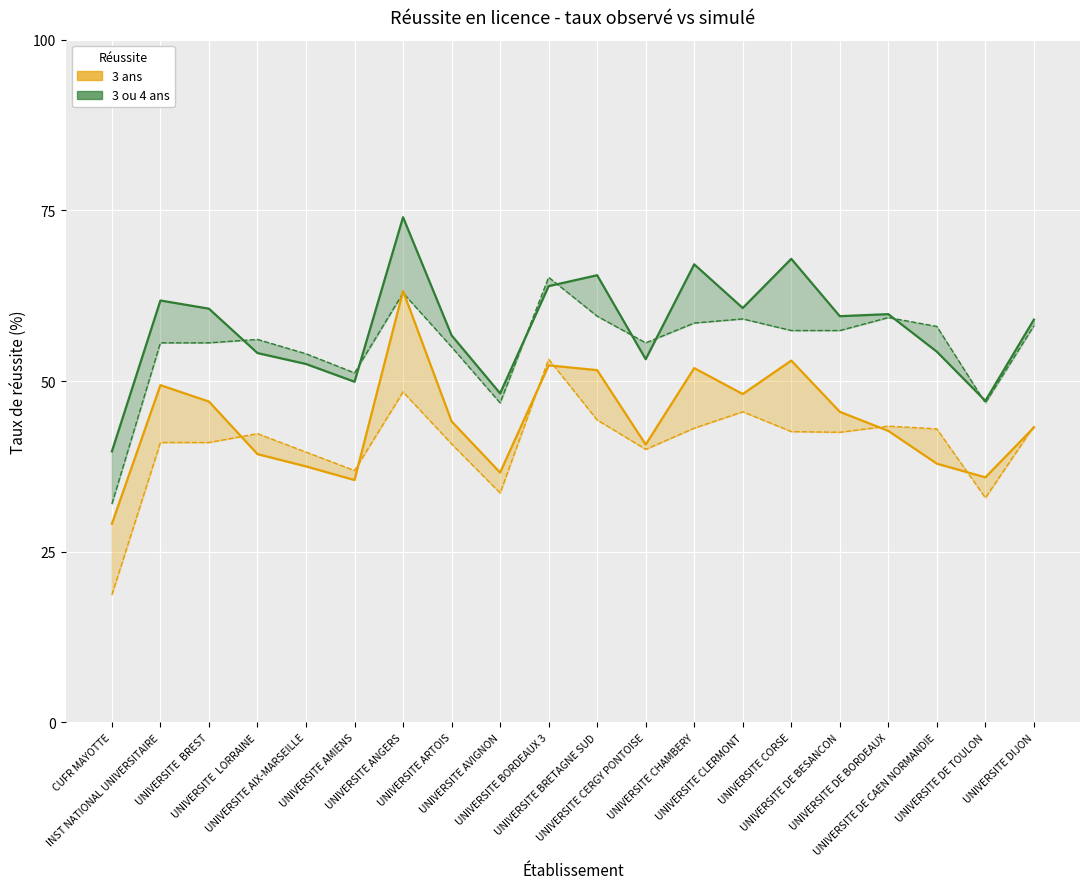

Which series has the widest spread of values?

Taux observé 3 ou 4 ans (%)